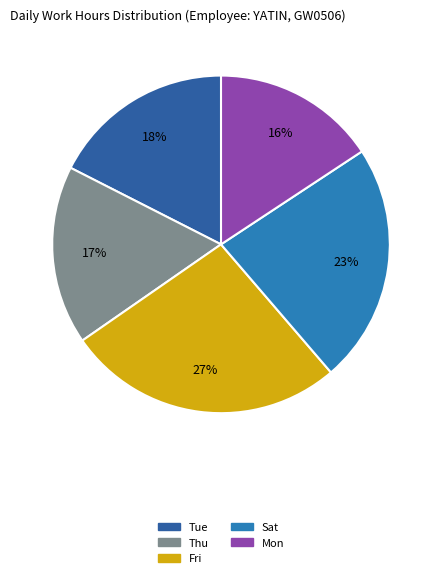

What is the smallest slice in the pie chart?

Mon